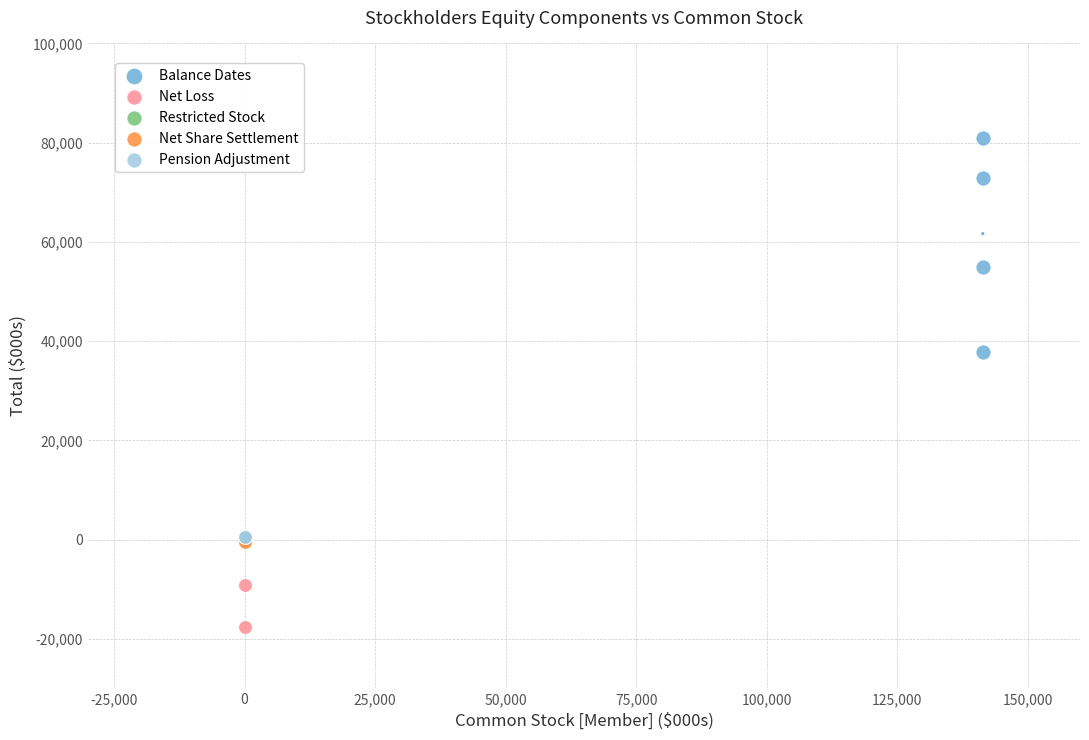

Which series contains the highest Y value?

Balance Dates